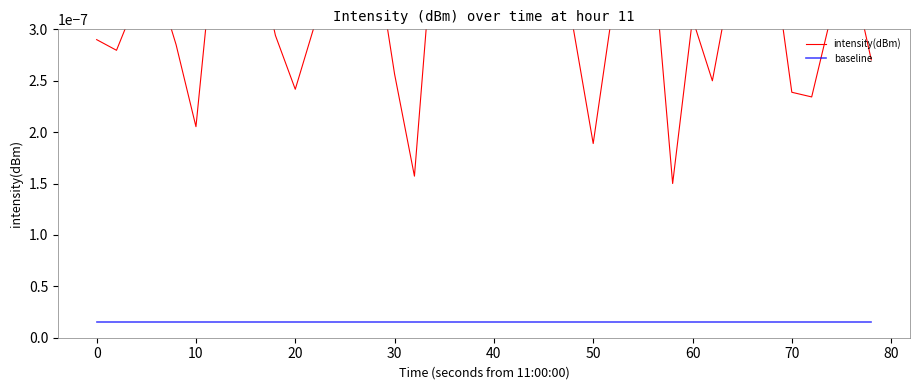

How many lines are shown in the chart?

2